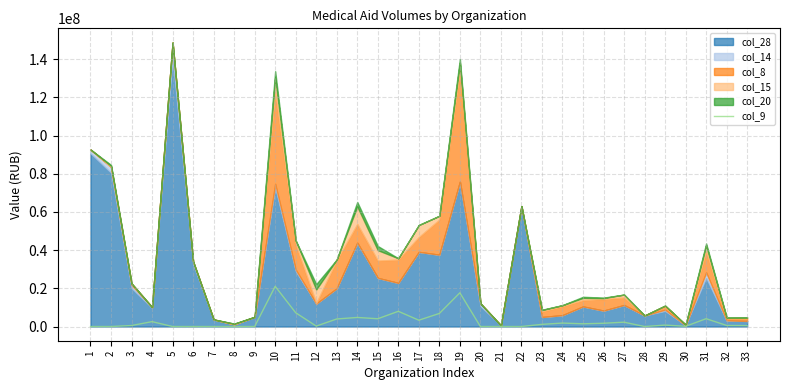

What is the value of the 16th point from the left?

7970000